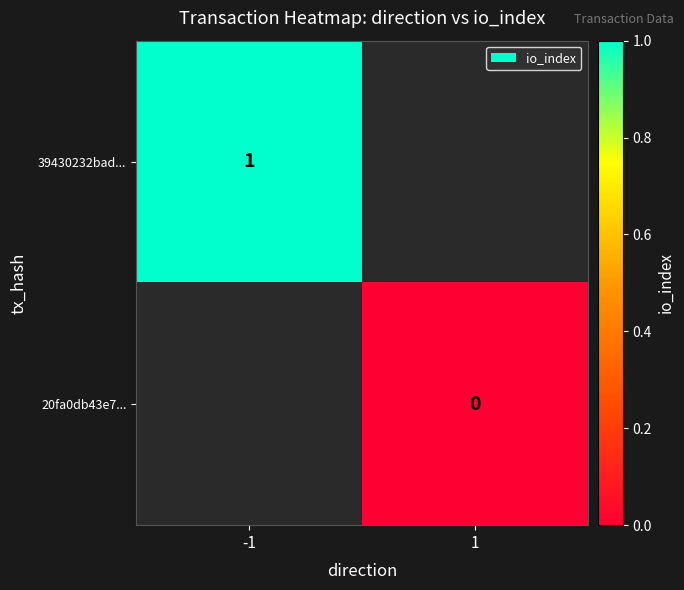

The 39430232bad... series shows 1 at -1. True or false?

True